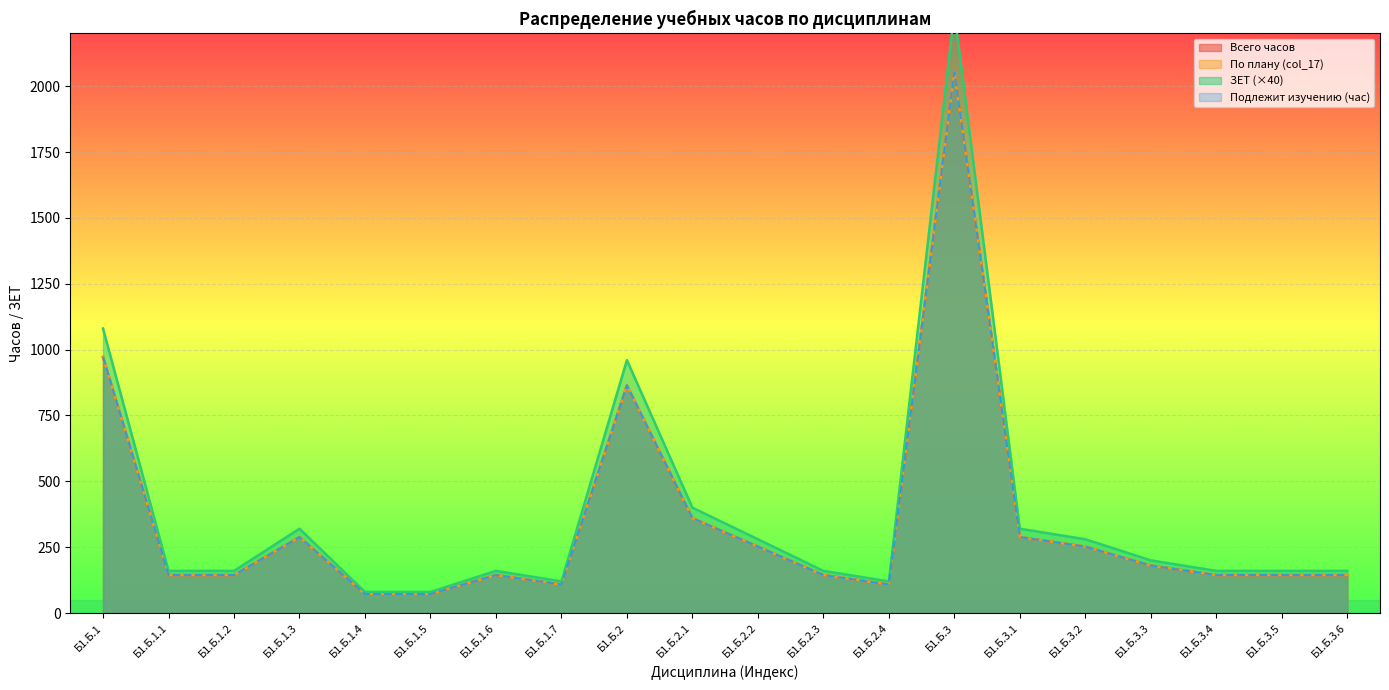

What is the sum of the Подлежит изучению (час) values at Б1.Б.3.1 and Б1.Б.1.3?

576